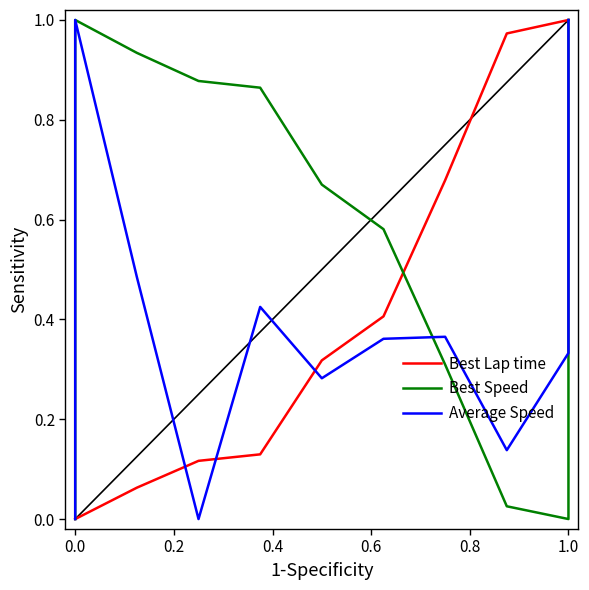

How many lines are shown in the chart?

3